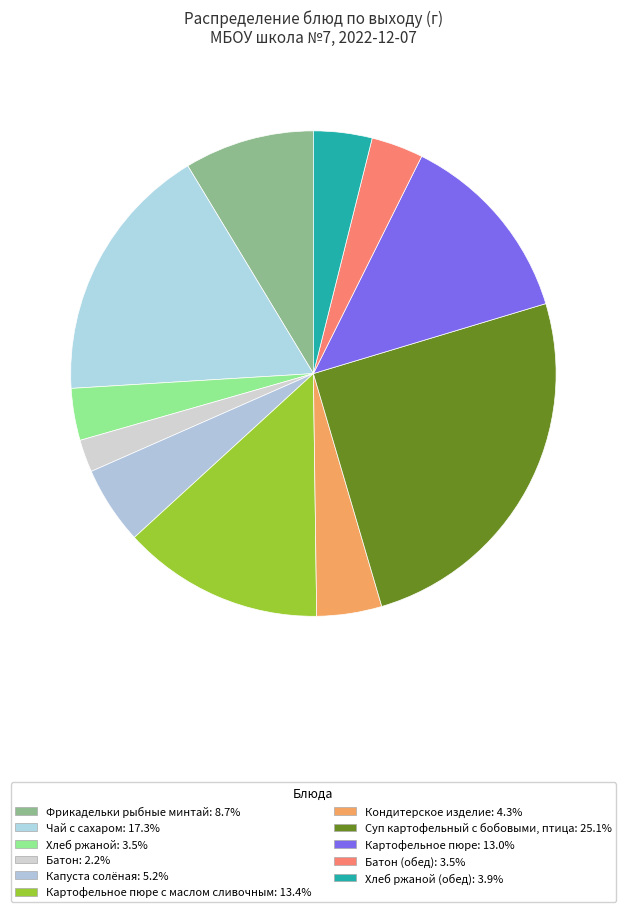

How many slices are in this pie chart?

11